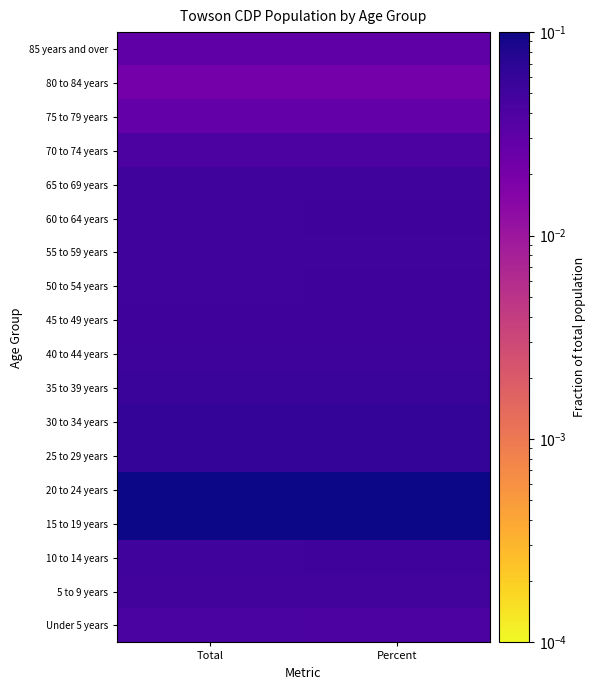

Reading right to left, what are all the values shown in this chart?

Under 5 years: Percent=0.0	Total=0.0
5 to 9 years: Percent=0.0	Total=0.0
10 to 14 years: Percent=0.1	Total=0.1
15 to 19 years: Percent=0.1	Total=0.1
20 to 24 years: Percent=0.1	Total=0.1
25 to 29 years: Percent=0.1	Total=0.1
30 to 34 years: Percent=0.1	Total=0.1
35 to 39 years: Percent=0.1	Total=0.1
40 to 44 years: Percent=0.1	Total=0.1
45 to 49 years: Percent=0.1	Total=0.1
50 to 54 years: Percent=0.1	Total=0.1
55 to 59 years: Percent=0.1	Total=0.1
60 to 64 years: Percent=0.1	Total=0.1
65 to 69 years: Percent=0.1	Total=0.0
70 to 74 years: Percent=0.0	Total=0.0
75 to 79 years: Percent=0.0	Total=0.0
80 to 84 years: Percent=0.0	Total=0.0
85 years and over: Percent=0.0	Total=0.0